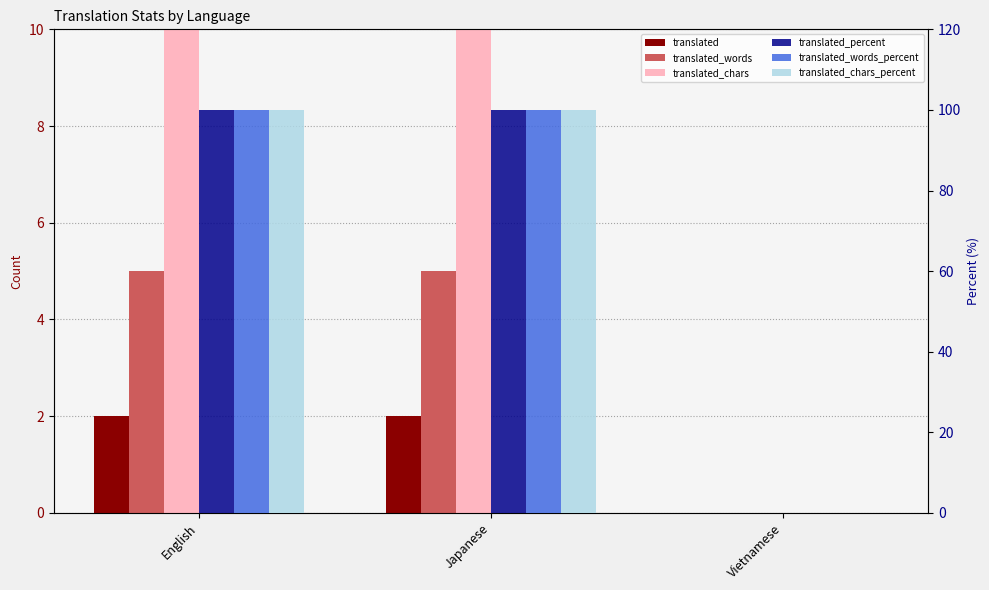

Count the number of categories in the chart.

3